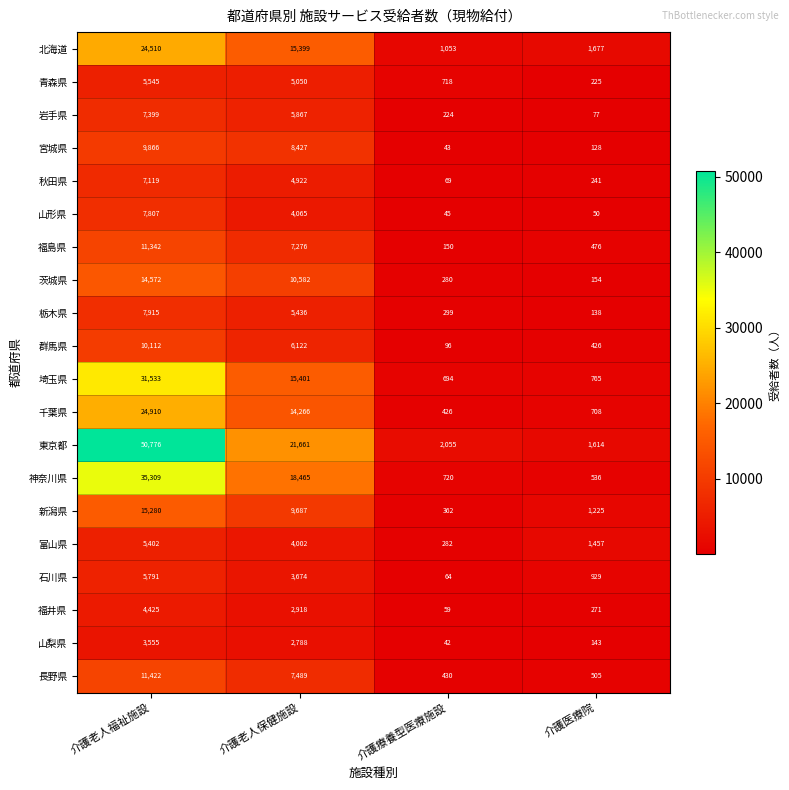

At which label does 茨城県 first exceed 10582?

介護老人福祉施設